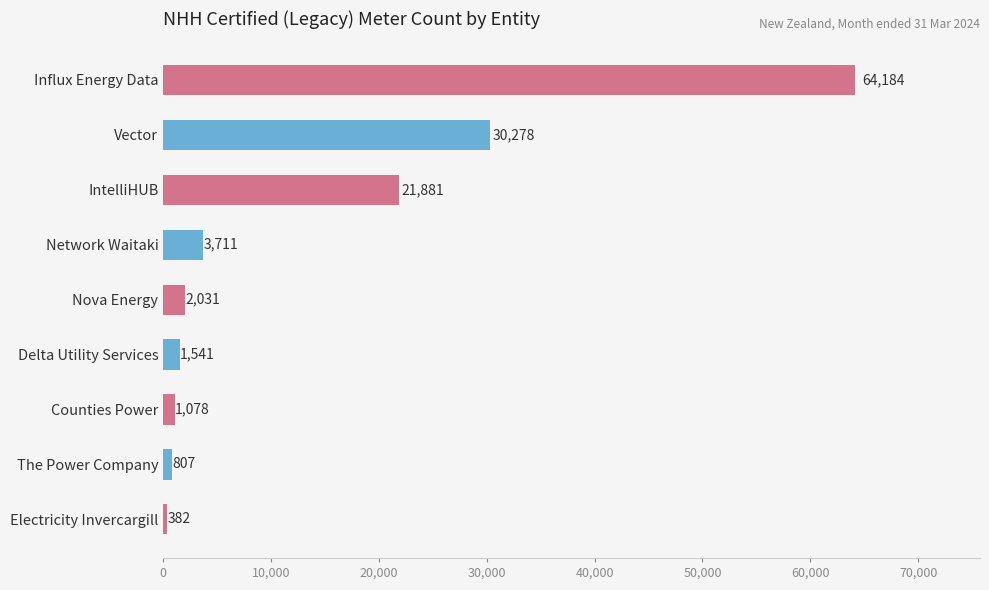

What is the change in value from The Power Company to Vector?

+29471